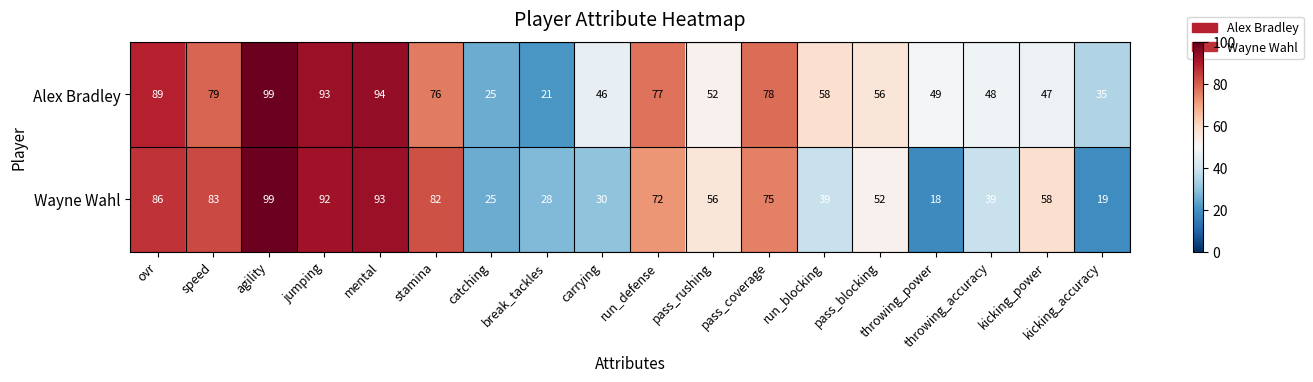

Where does the Wayne Wahl series first go above 58?

ovr